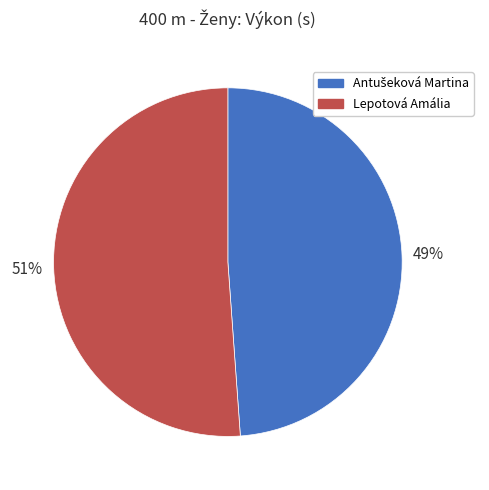

To the nearest percent, what portion does Lepotová Amália represent?

51%